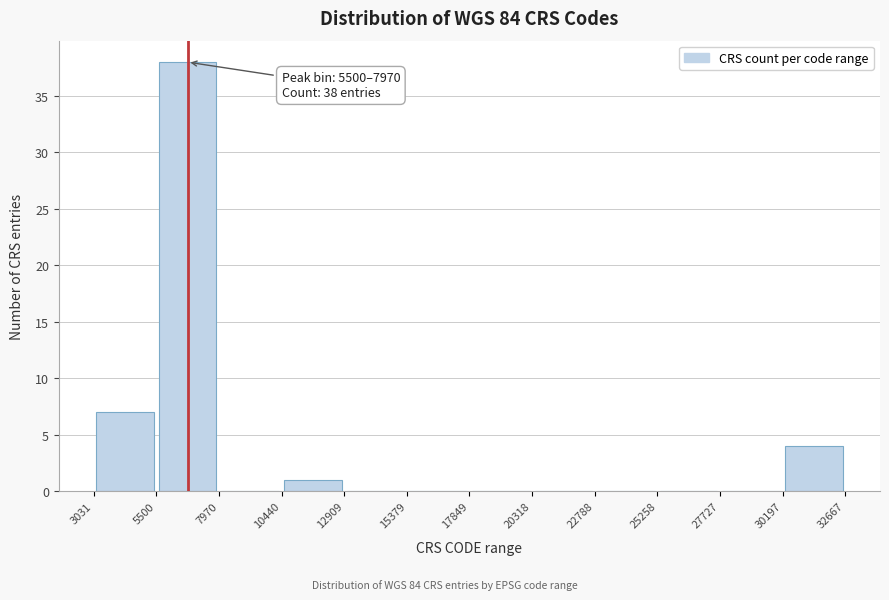

Over which range of the x-axis is the bar tallest?

5500 to 7970